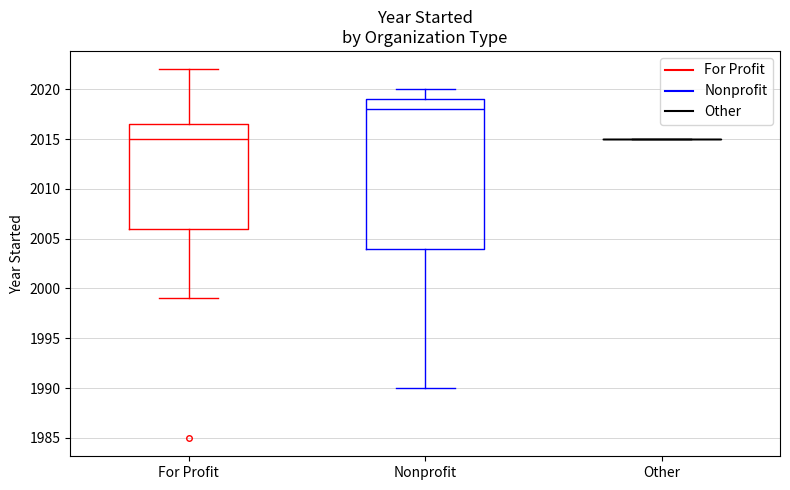

Reading left to right, transcribe this box plot: for each box, give where its median line is, the range the box spans, and where its two whiskers end, as read against the y-axis. The values are not printed on the chart, so give them approximately, as read against the axis.

For Profit: median 2015.0, box 2006.0 to 2016.5, whiskers 1999.0 to 2022.0
Nonprofit: median 2018.0, box 2004.0 to 2019.0, whiskers 1990.0 to 2020.0
Other: box collapsed to a line at 2015.0, whiskers 2015.0 to 2015.0